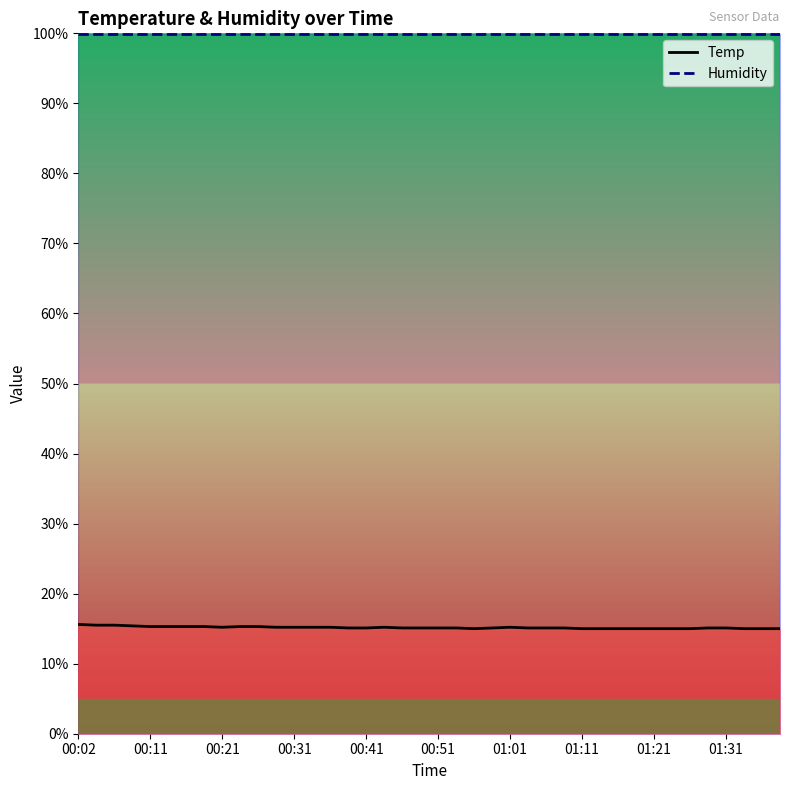

What is the label of the 32nd point from the left?

31